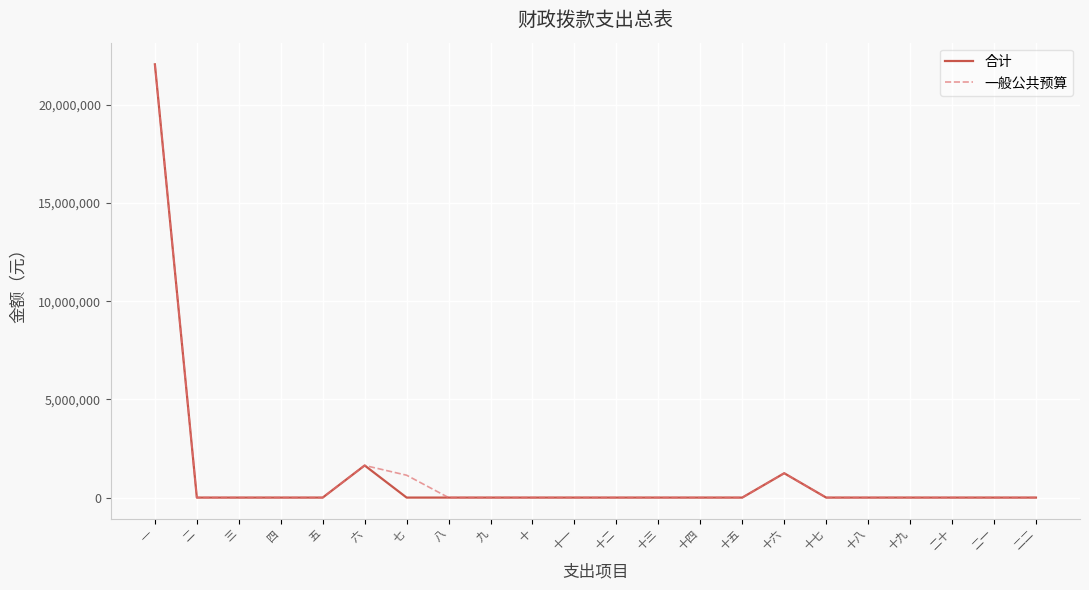

Which category has the highest value in the 合计 series?

一